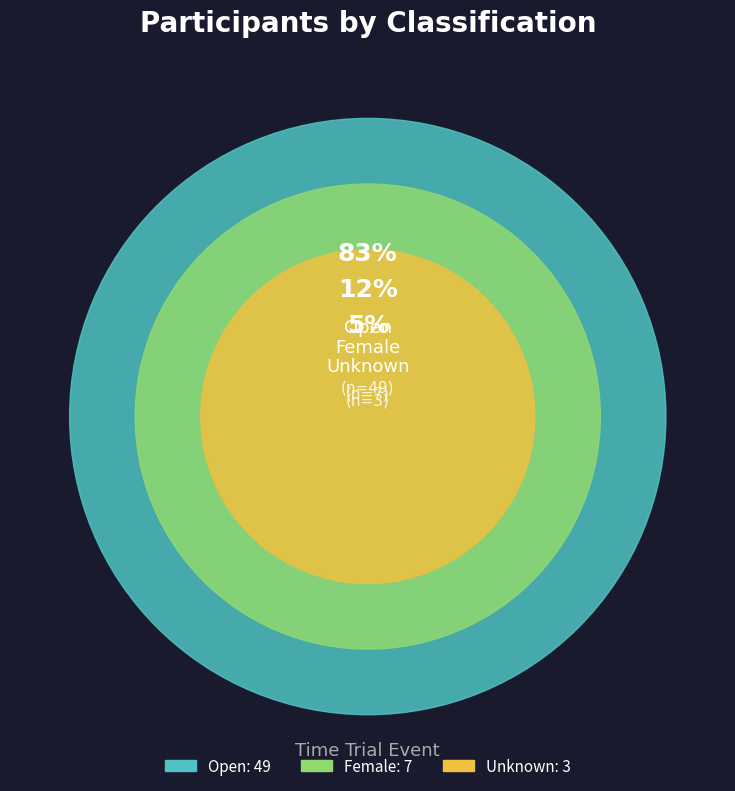

What is the ratio of the value at Open to the value at Female?

7.0